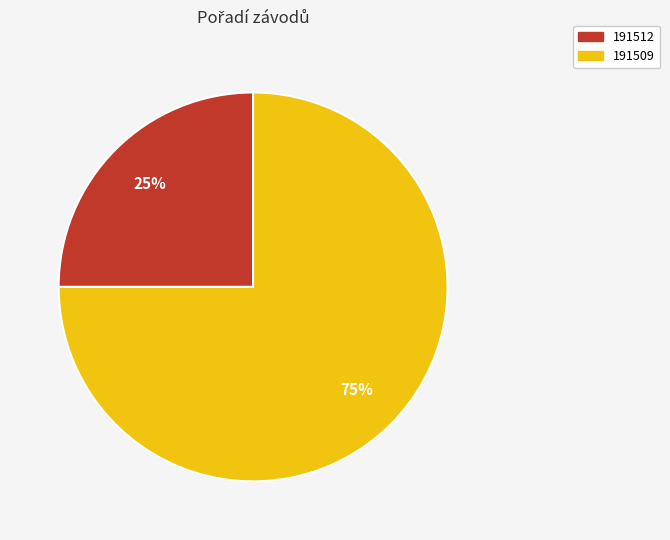

Approximately how many times larger is the value at 191509 compared to 191512?

3.0